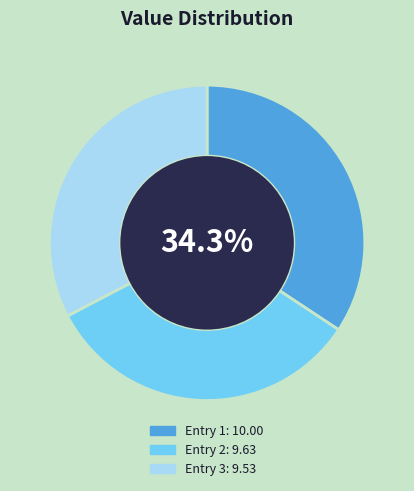

Is there any slice that represents more than half of the pie?

No